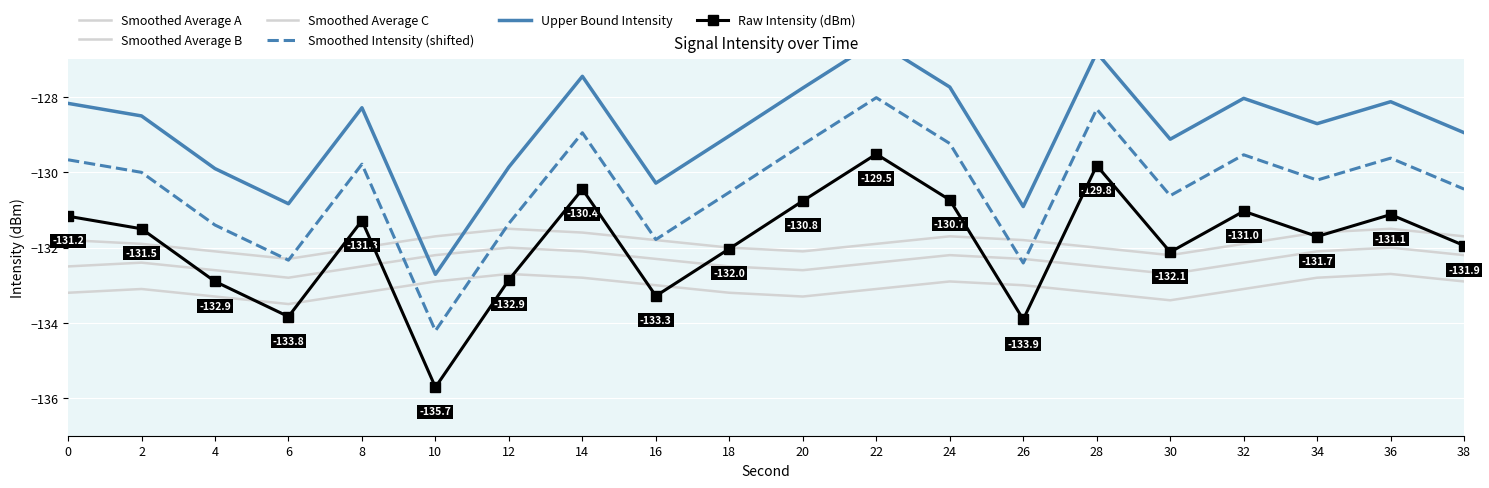

Reading left to right, what are all the values shown in this chart?

Smoothed Average A: 0=-131.8	2=-131.9	4=-132.1	6=-132.3	8=-132.0	10=-131.7	12=-131.5	14=-131.6	16=-131.8	18=-132.0	20=-132.1	22=-131.9	24=-131.7	26=-131.8	28=-132.0	30=-132.2	32=-131.9	34=-131.6	36=-131.5	38=-131.7
Smoothed Average B: 0=-132.5	2=-132.4	4=-132.6	6=-132.8	8=-132.5	10=-132.2	12=-132.0	14=-132.1	16=-132.3	18=-132.5	20=-132.6	22=-132.4	24=-132.2	26=-132.3	28=-132.5	30=-132.7	32=-132.4	34=-132.1	36=-132.0	38=-132.2
Smoothed Average C: 0=-133.2	2=-133.1	4=-133.3	6=-133.5	8=-133.2	10=-132.9	12=-132.7	14=-132.8	16=-133.0	18=-133.2	20=-133.3	22=-133.1	24=-132.9	26=-133.0	28=-133.2	30=-133.4	32=-133.1	34=-132.8	36=-132.7	38=-132.9
Smoothed Intensity (shifted): 0=-129.7	2=-130.0	4=-131.4	6=-132.3	8=-129.8	10=-134.2	12=-131.4	14=-128.9	16=-131.8	18=-130.5	20=-129.3	22=-128.0	24=-129.2	26=-132.4	28=-128.3	30=-130.6	32=-129.5	34=-130.2	36=-129.6	38=-130.4
Upper Bound Intensity: 0=-128.2	2=-128.5	4=-129.9	6=-130.8	8=-128.3	10=-132.7	12=-129.9	14=-127.4	16=-130.3	18=-129.0	20=-127.8	22=-126.5	24=-127.7	26=-130.9	28=-126.8	30=-129.1	32=-128.0	34=-128.7	36=-128.1	38=-128.9
Raw Intensity (dBm): 0=-131.2	2=-131.5	4=-132.9	6=-133.8	8=-131.3	10=-135.7	12=-132.9	14=-130.4	16=-133.3	18=-132.0	20=-130.8	22=-129.5	24=-130.7	26=-133.9	28=-129.8	30=-132.1	32=-131.0	34=-131.7	36=-131.1	38=-131.9